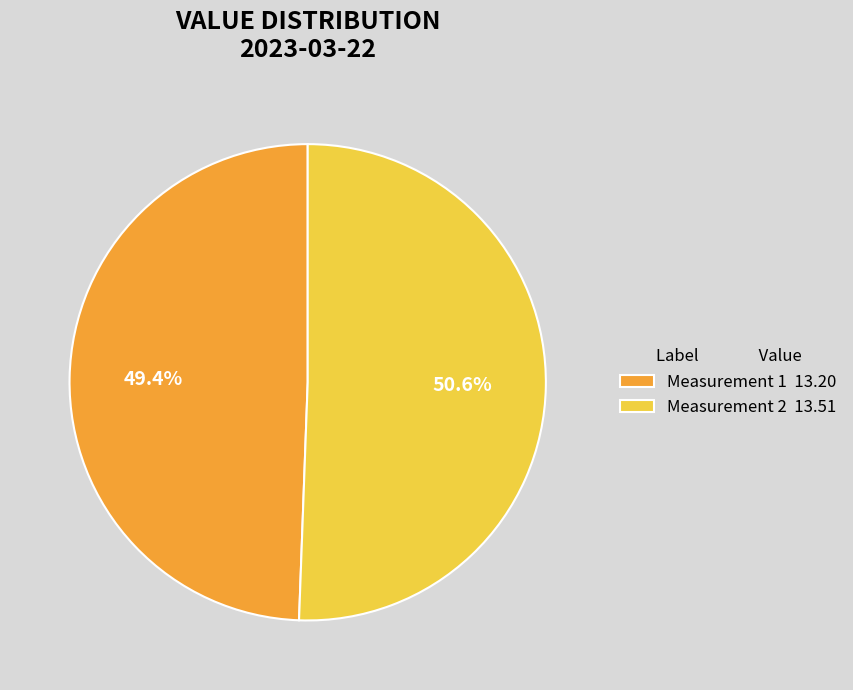

Combined, do Measurement 1 13.20 and Measurement 2 13.51 account for over 50%?

Yes